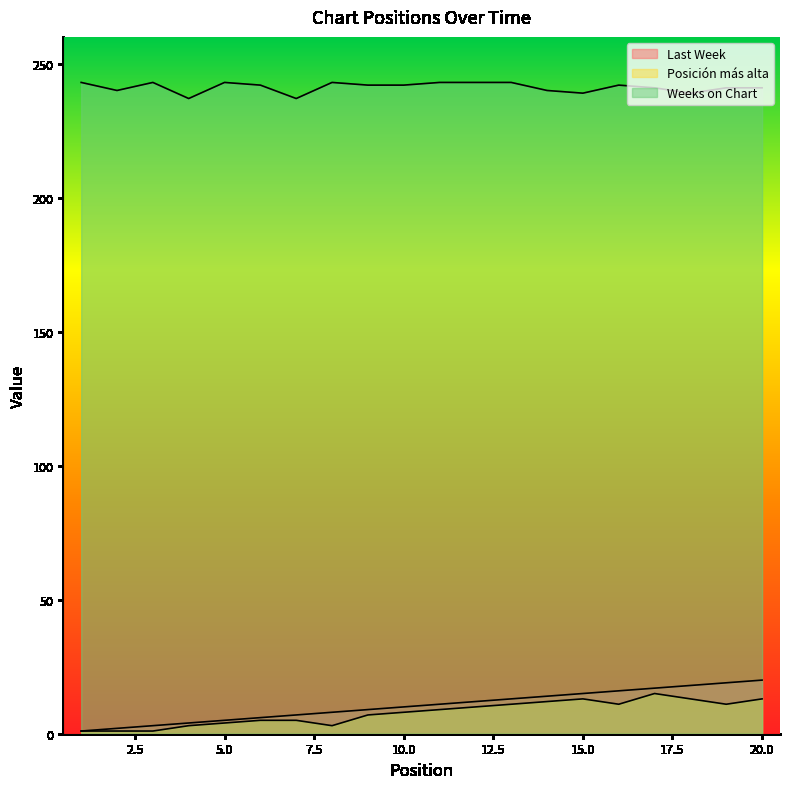

Does the chart display data point markers on the line(s)?

No